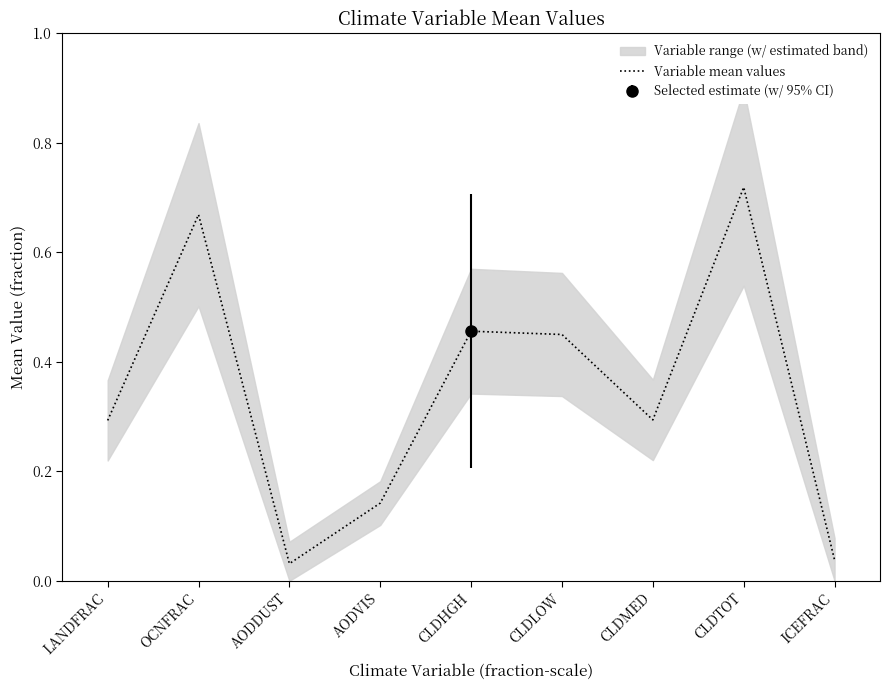

Count the number of categories in the chart.

9